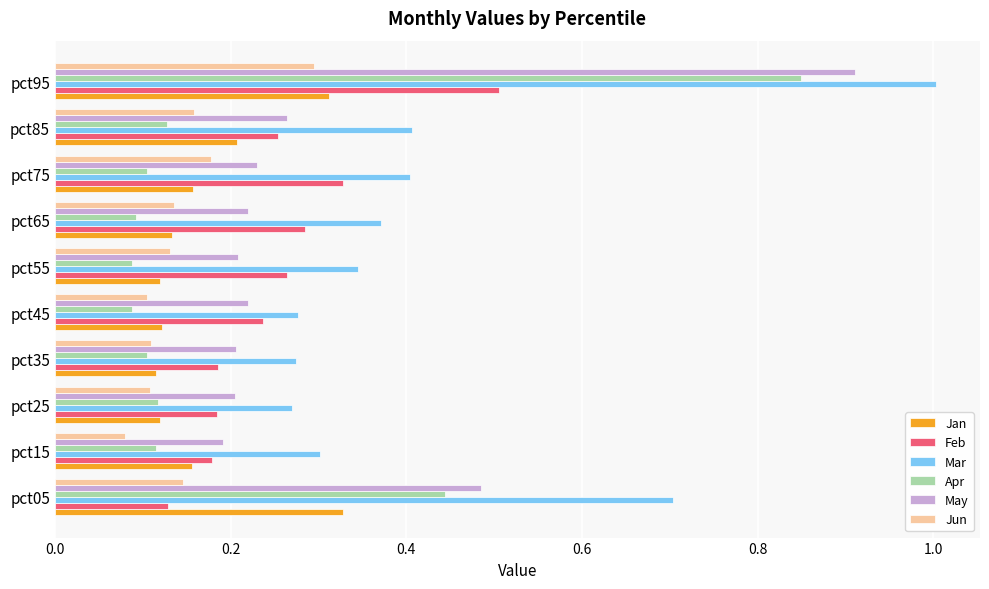

Which series has the largest total across all categories?

Mar